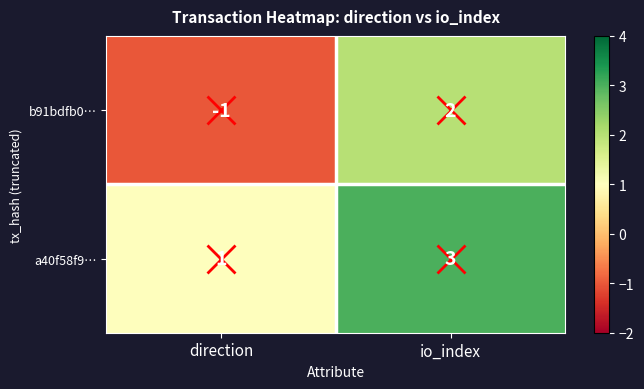

List the series in order of their peak value, lowest first.

b91bdfb0…, a40f58f9…